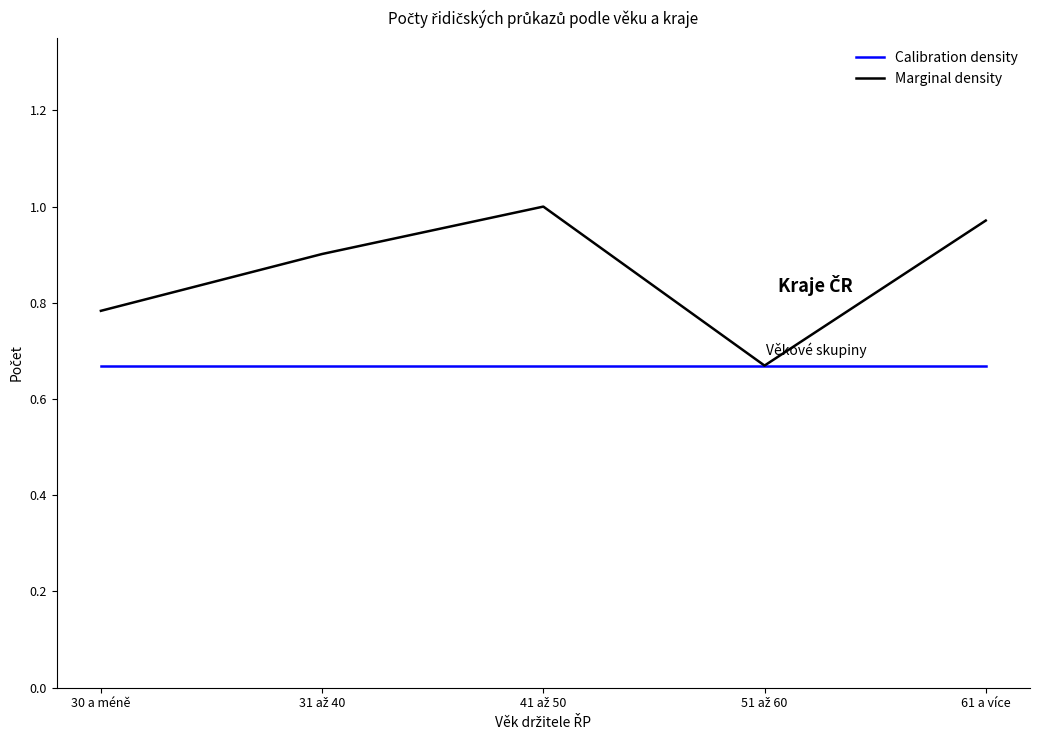

Reading left to right, transcribe all the data shown in this chart.

Calibration density: 0.7	0.7	0.7	0.7	0.7
Marginal density: 0.8	0.9	1.0	0.7	1.0